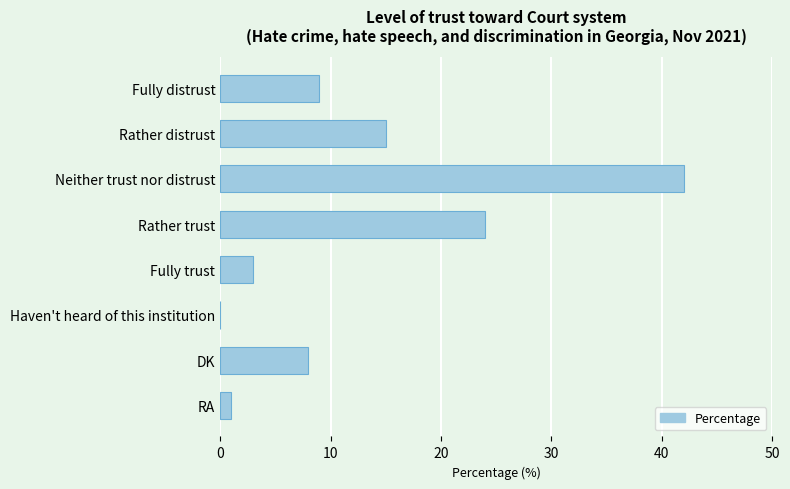

The chart shows a value of 4 at DK. True or false?

False